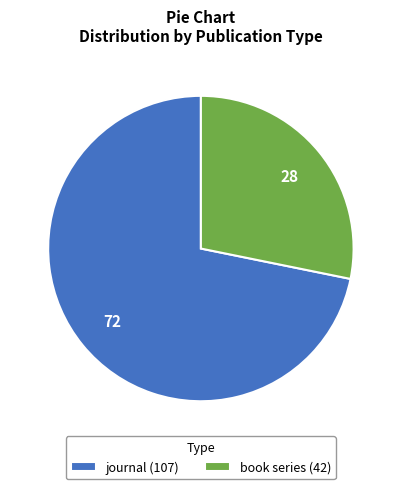

Do book series (42) and journal (107) together represent more than half of the pie?

Yes